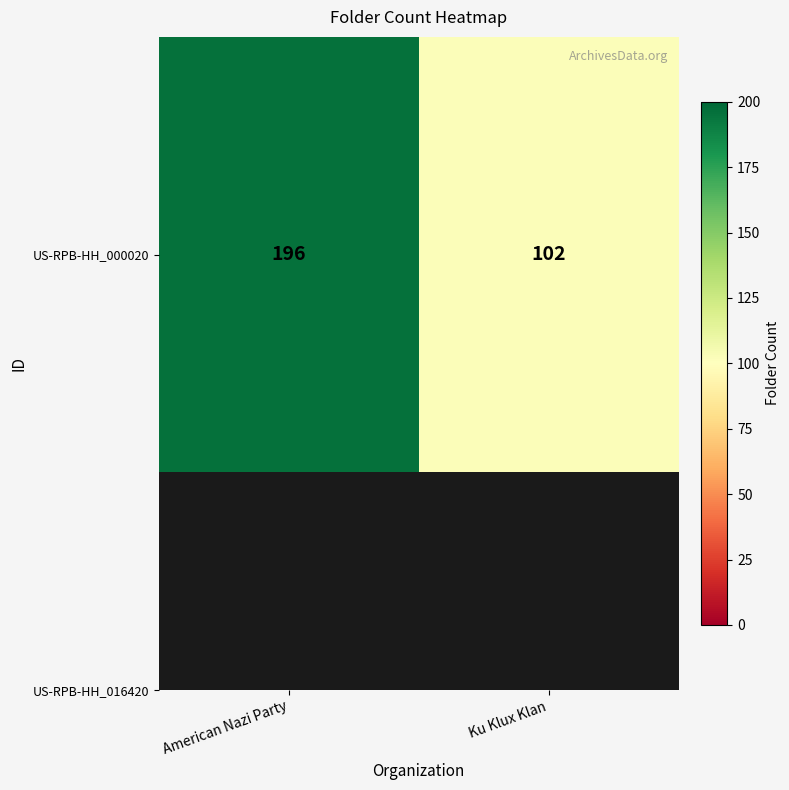

Reading left to right, what are all the values shown in this chart?

196	102